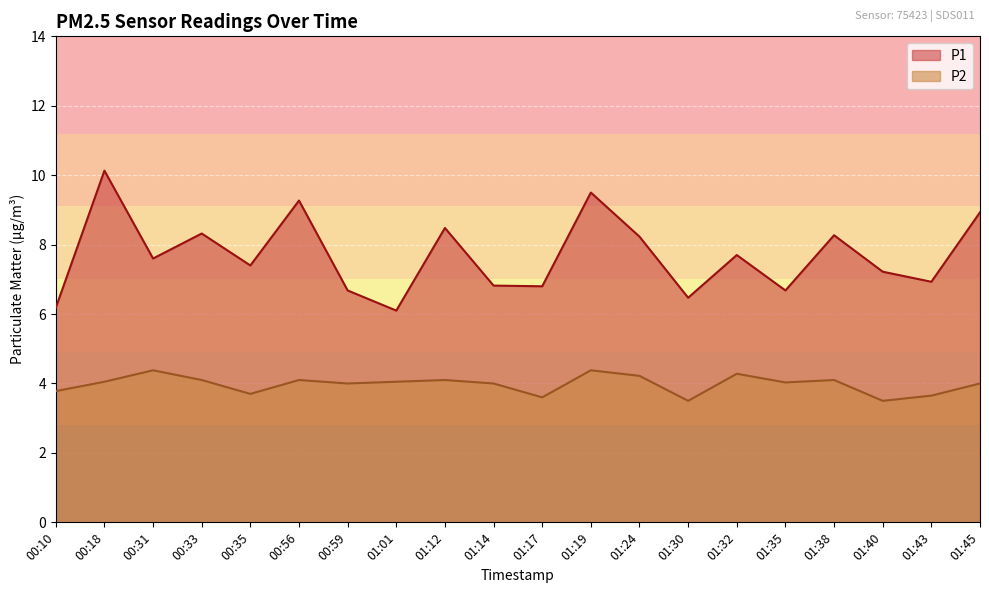

True or false: P2 and P1 cross at least once.

False